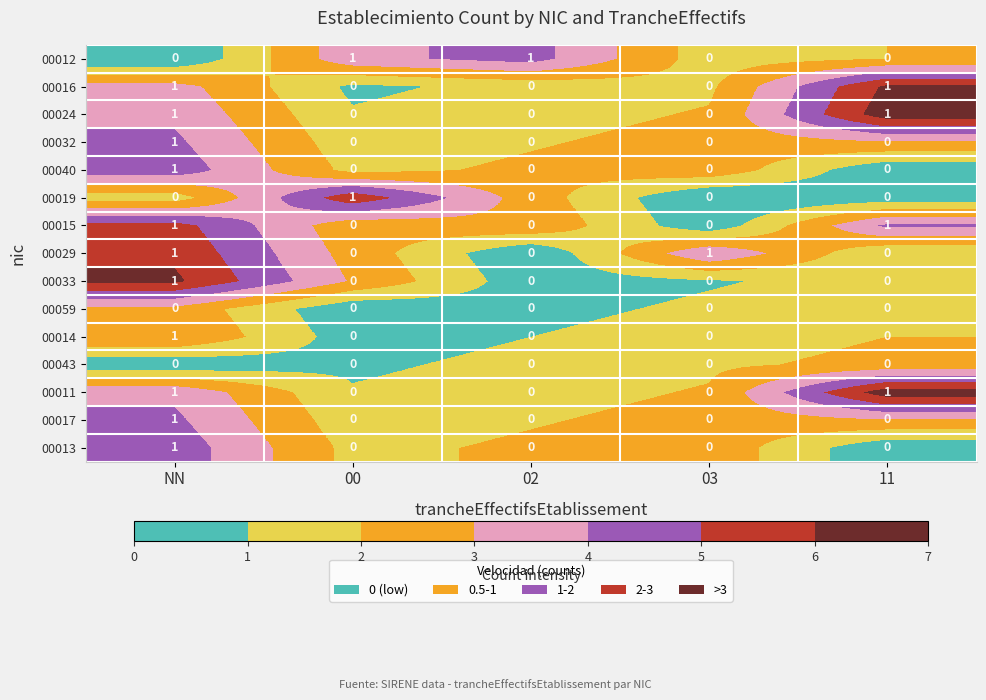

At how many categories does at least one series exceed 0?

5